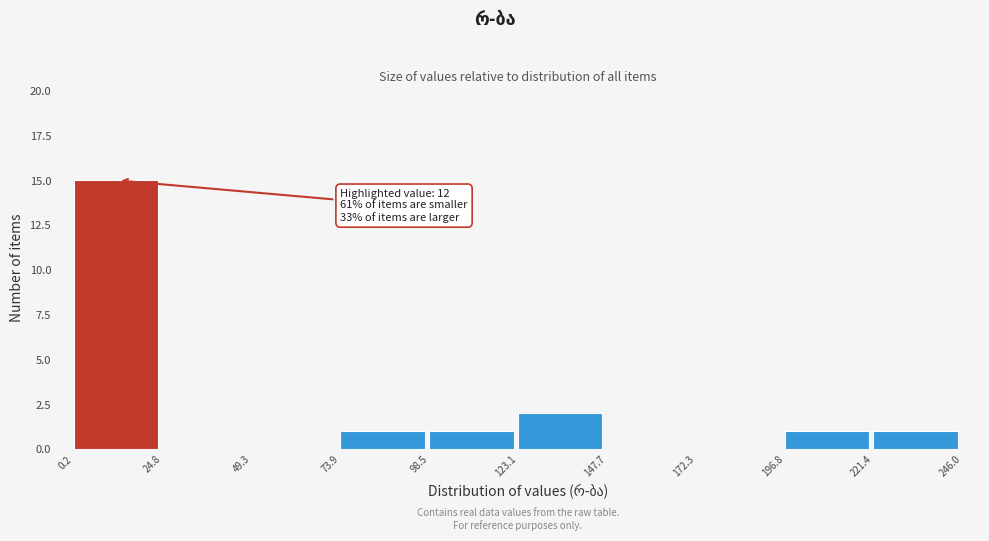

Which range on the x-axis has the tallest bar?

0.2 to 24.8